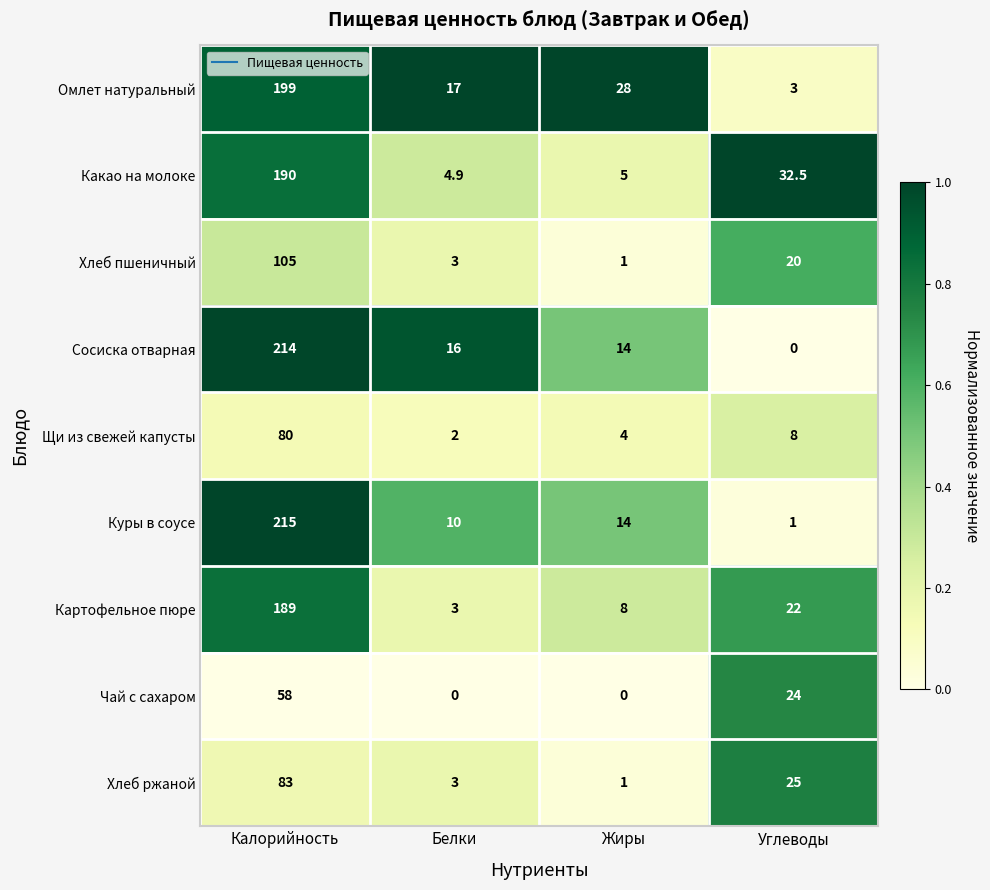

True or false: Какао на молоке has a value of 278.2 at Калорийность.

False